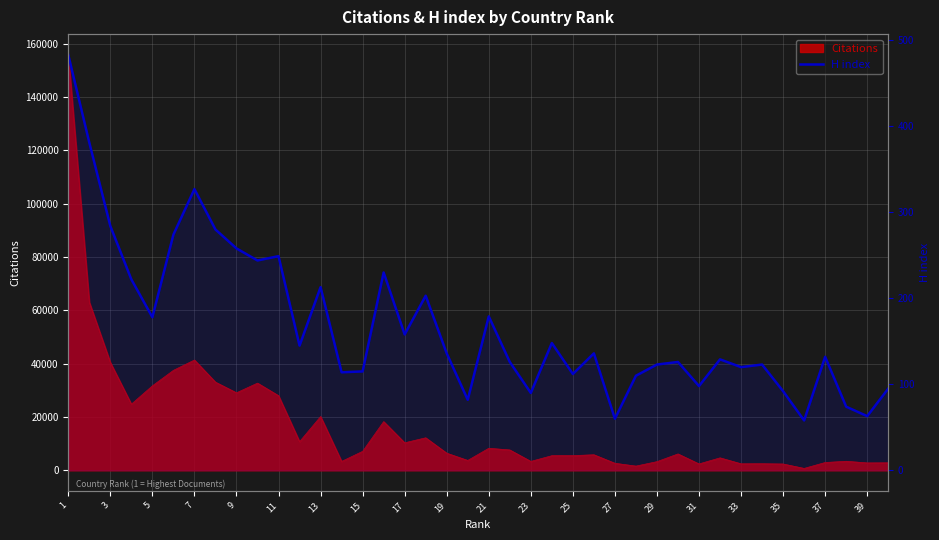

Which label corresponds to the largest value in the chart?

1